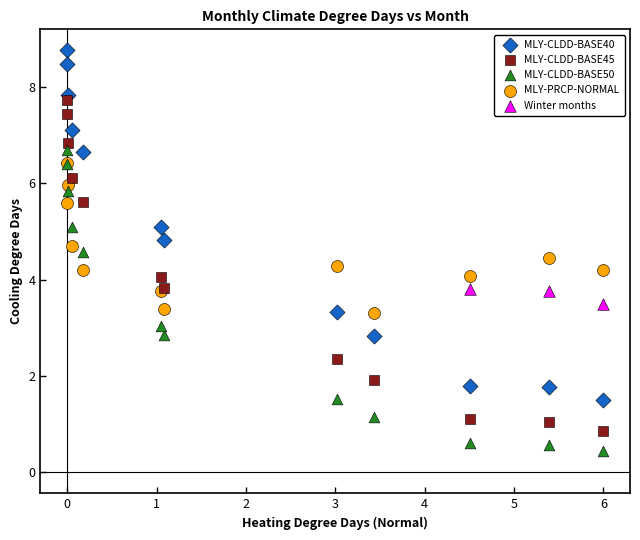

Which series has the widest spread of Y values?

MLY-CLDD-BASE40